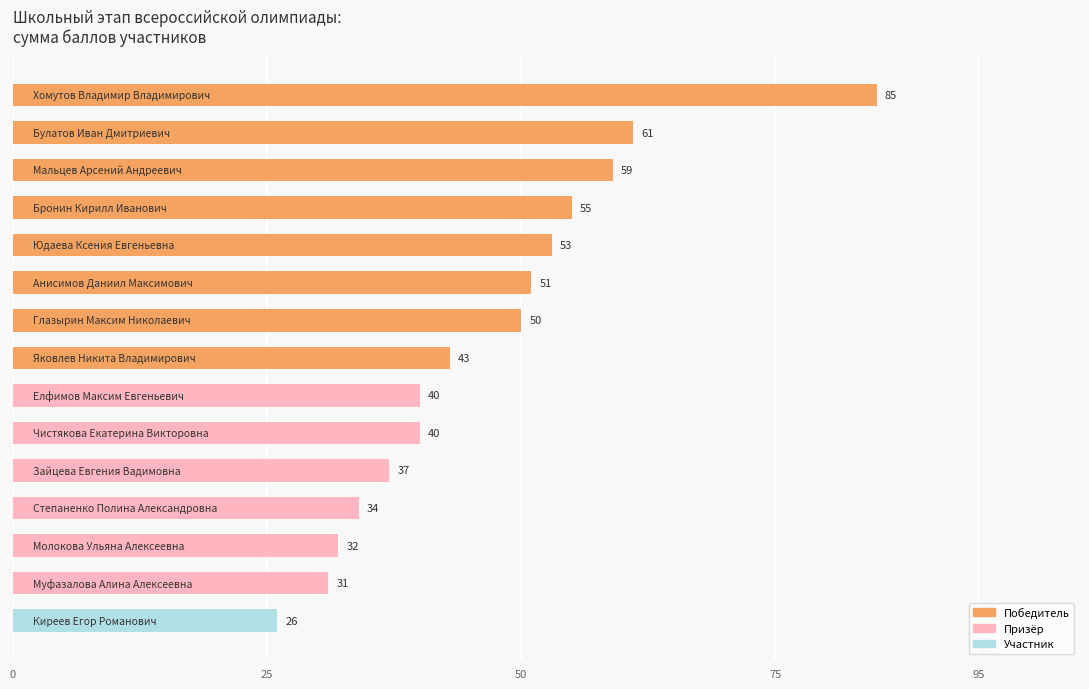

What is the maximum value shown in the chart?

85